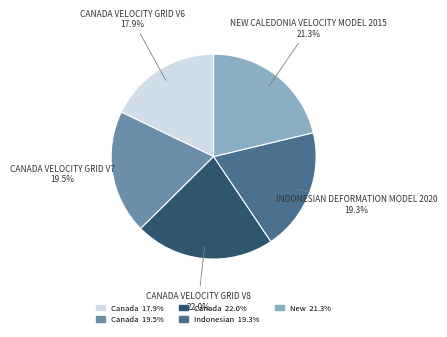

Does any single category account for the majority?

No